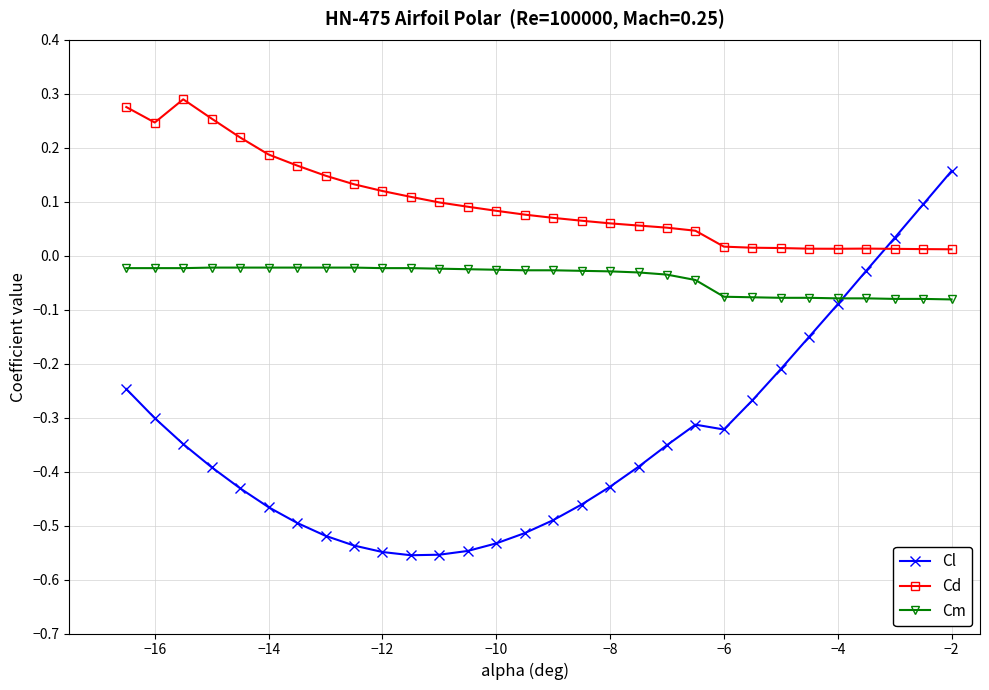

True or false: Cd has more than 0 interior local peaks.

True